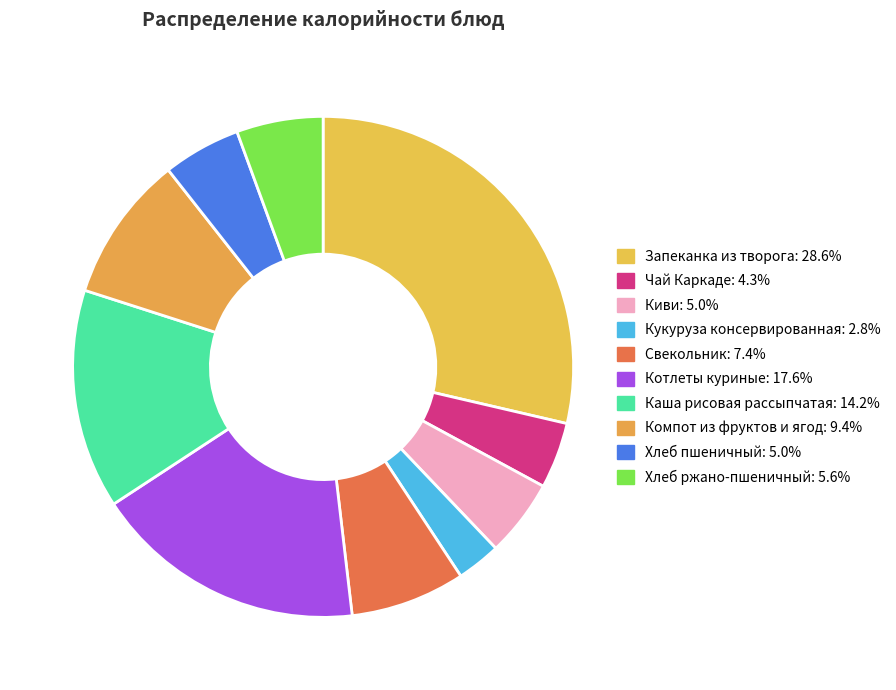

The Хлеб ржано-пшеничный slice represents 6% of the pie. True or false?

True